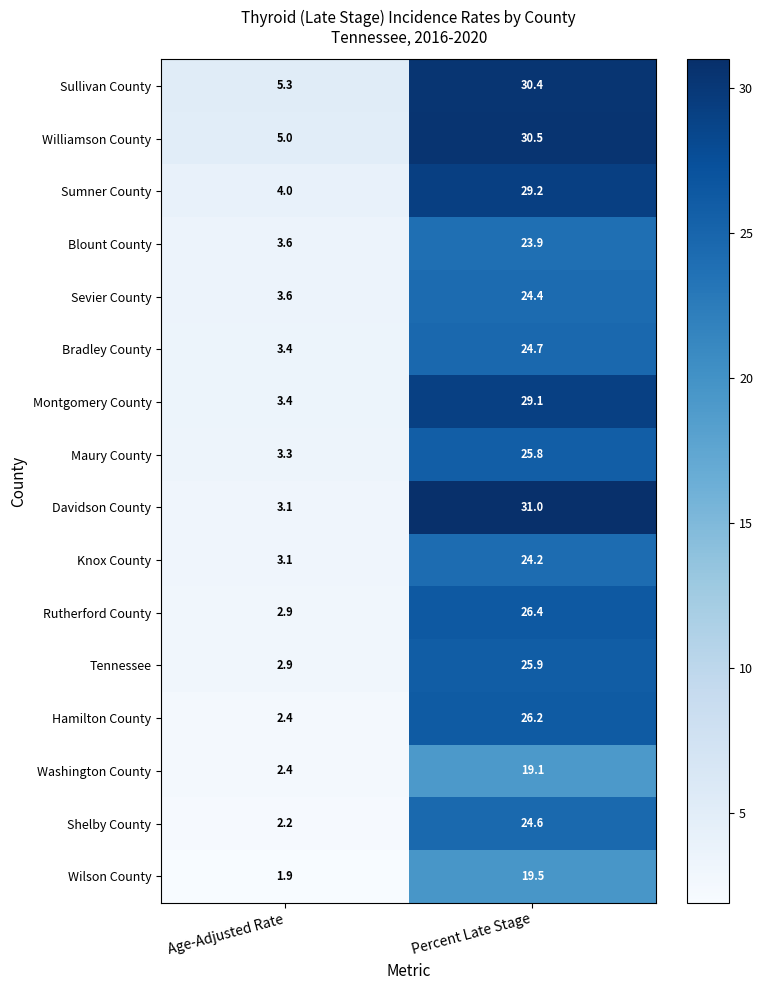

Which series has the largest total across all categories?

Sullivan County